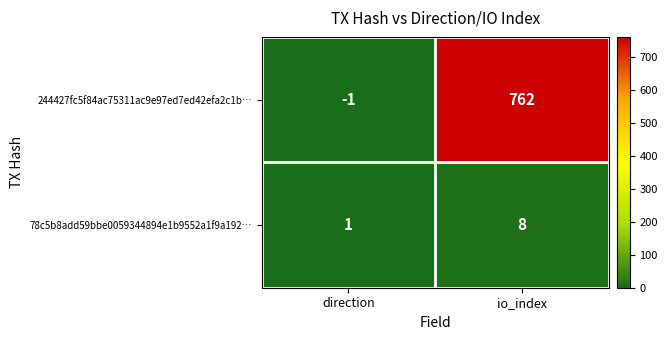

True or false: 244427fc5f84ac75311ac9e97ed7ed42efa2c1b… has a value of 762 at io_index.

True